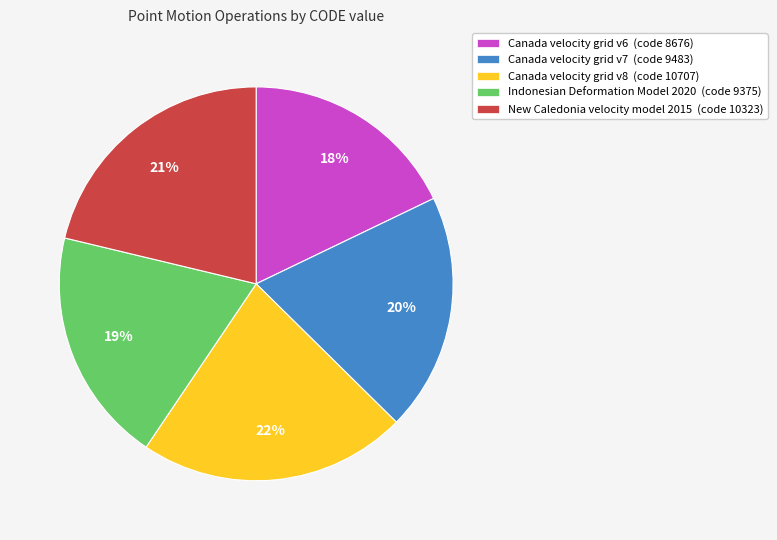

Is it true that Canada velocity grid v6 is 18% of the pie?

True